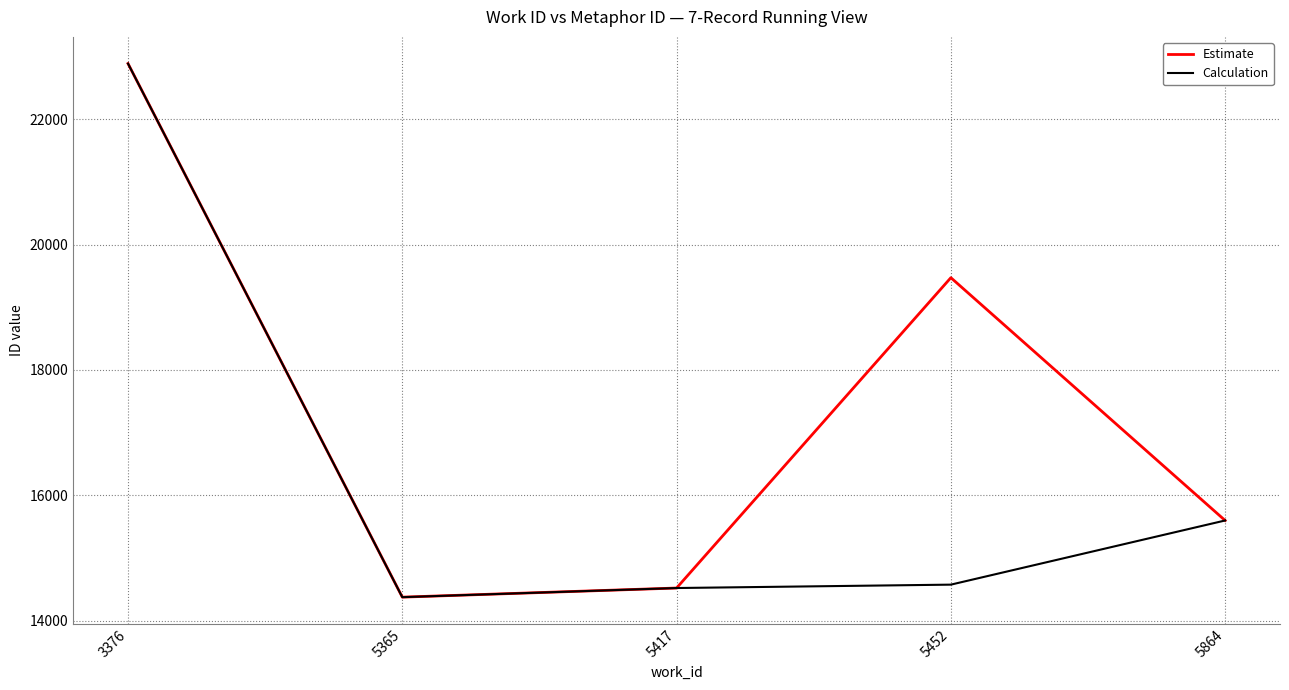

What is the difference between the maximum and minimum values in the Calculation series?

8516.0